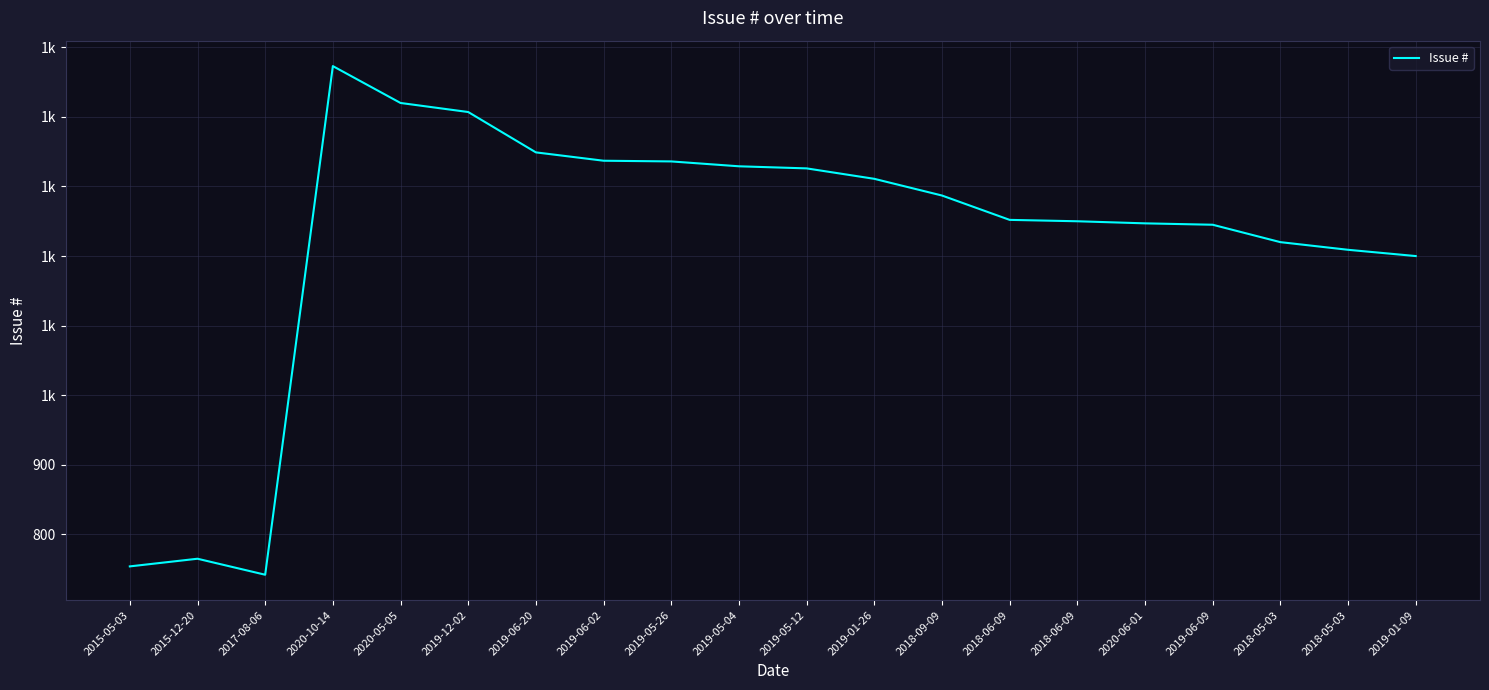

Reading right to left, what are all the values shown in this chart?

1200	1209	1220	1245	1247	1250	1252	1287	1311	1326	1329	1336	1337	1349	1407	1420	1473	742	765	754